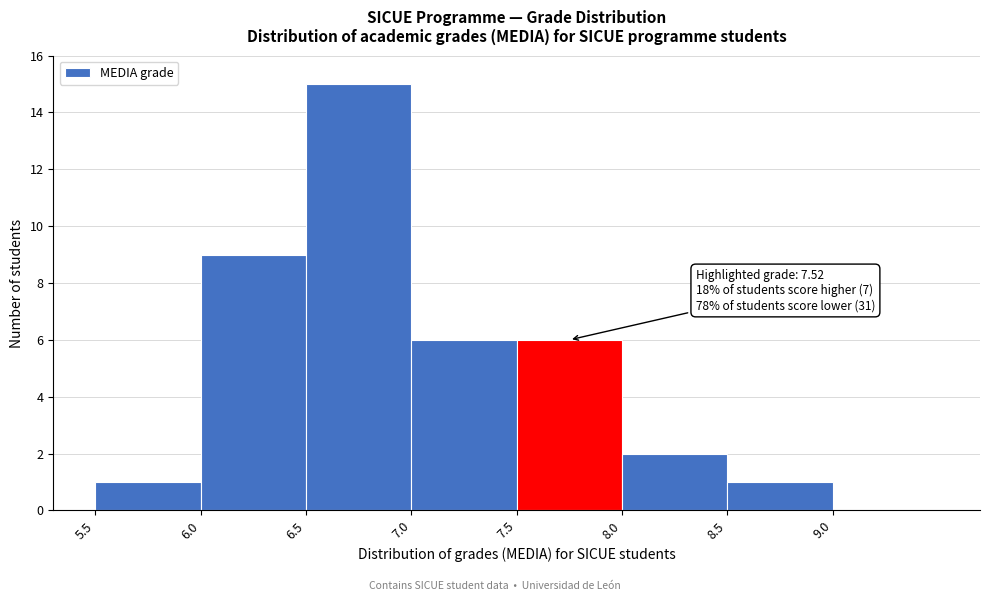

Which range on the x-axis has the tallest bar?

6.5 to 7.0